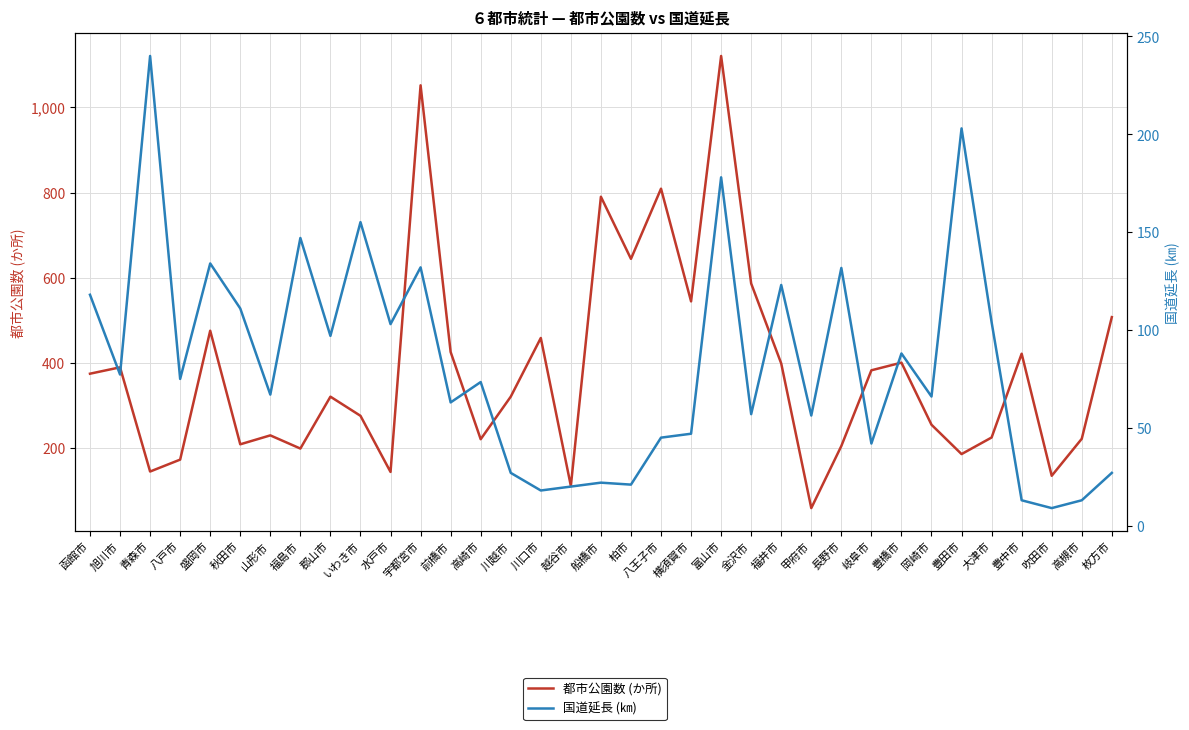

What value does the 国道延長 (㎞) series have at 旭川市?

77.2